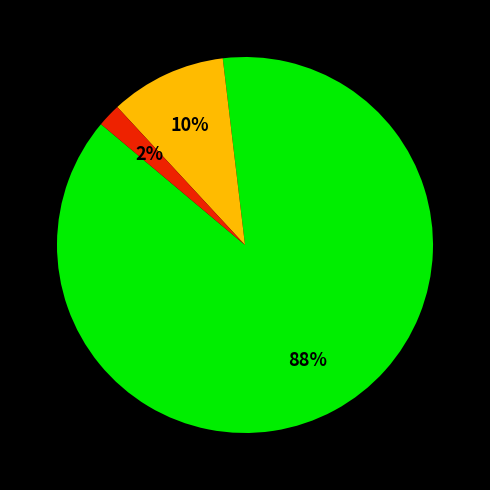

Is there a majority slice in this chart?

Yes